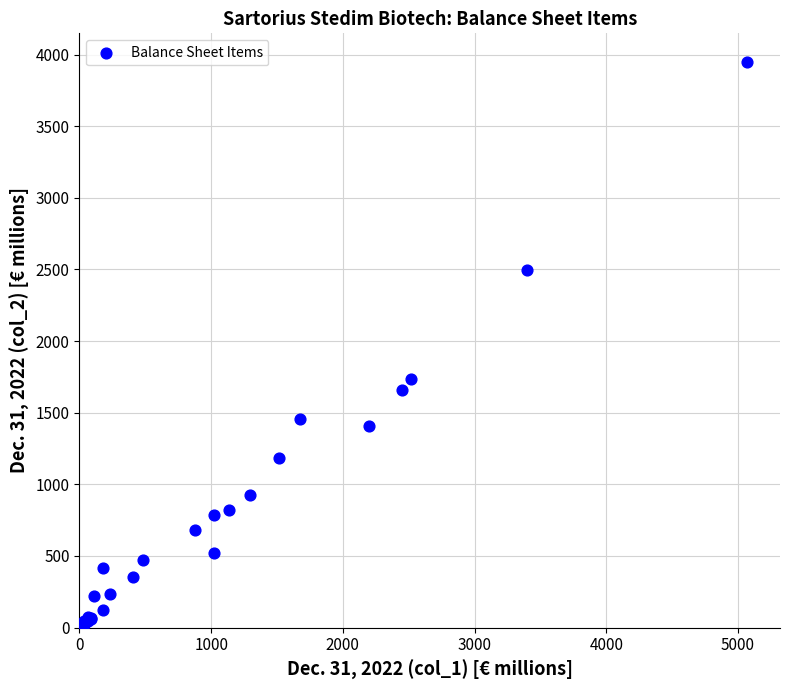

What Y value in the scatter plot is closest to 1975?

1733.2